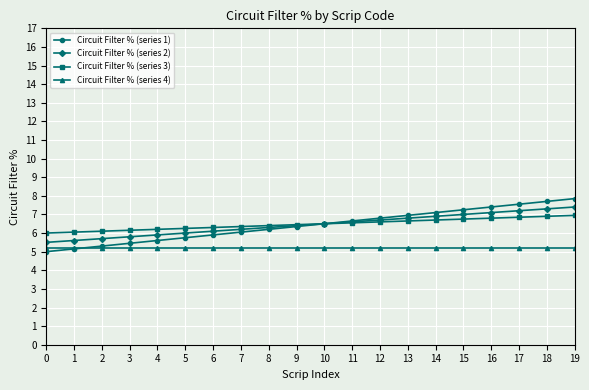

True or false: Circuit Filter % (series 3) and Circuit Filter % (series 4) intersect in this chart.

False